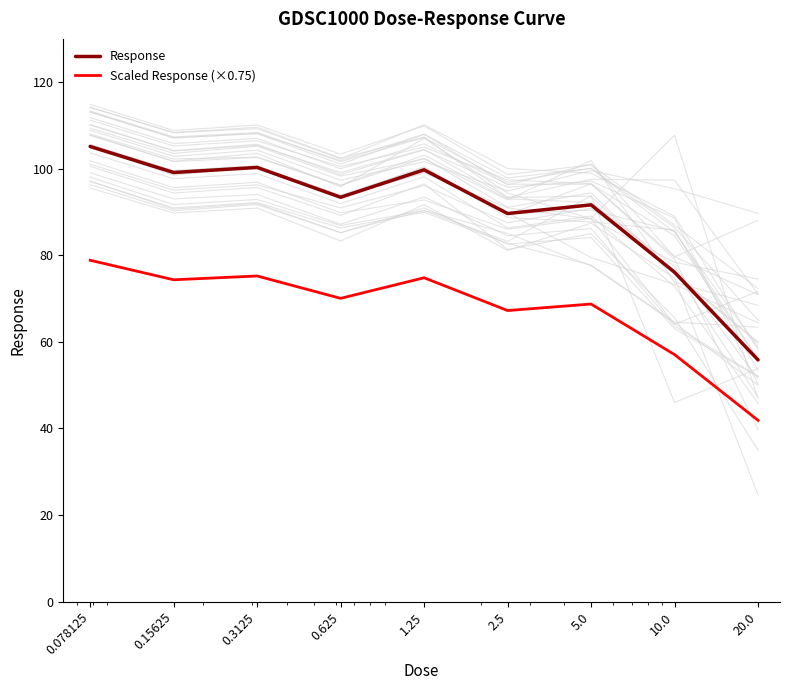

Rank the series by their maximum value, from lowest to highest.

Scaled Response (×0.75), Response